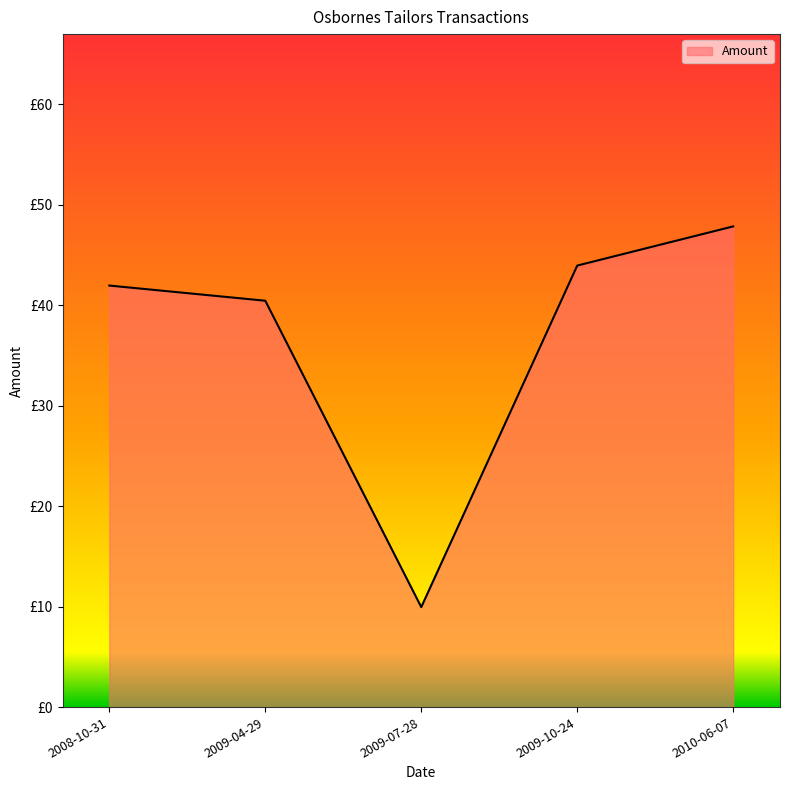

List the labels in order of value, smallest first.

2009-07-28, 2009-04-29, 2008-10-31, 2009-10-24, 2010-06-07